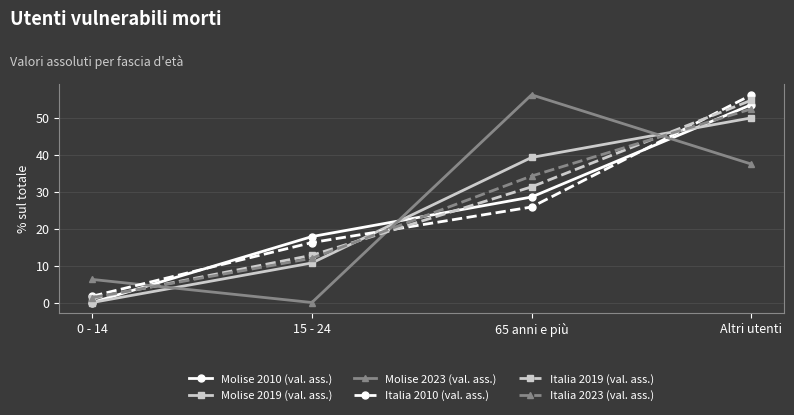

What is the average value of the Molise 2023 (val. ass.) series?

25.0